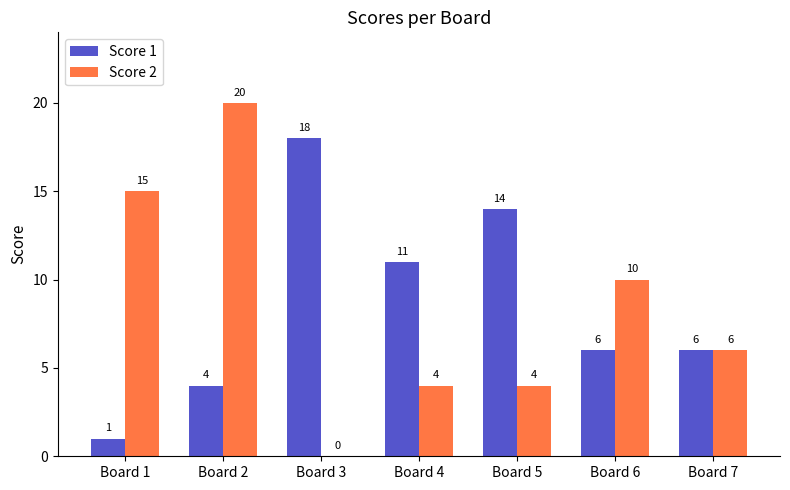

Which series has the largest range (max minus min)?

Score 2